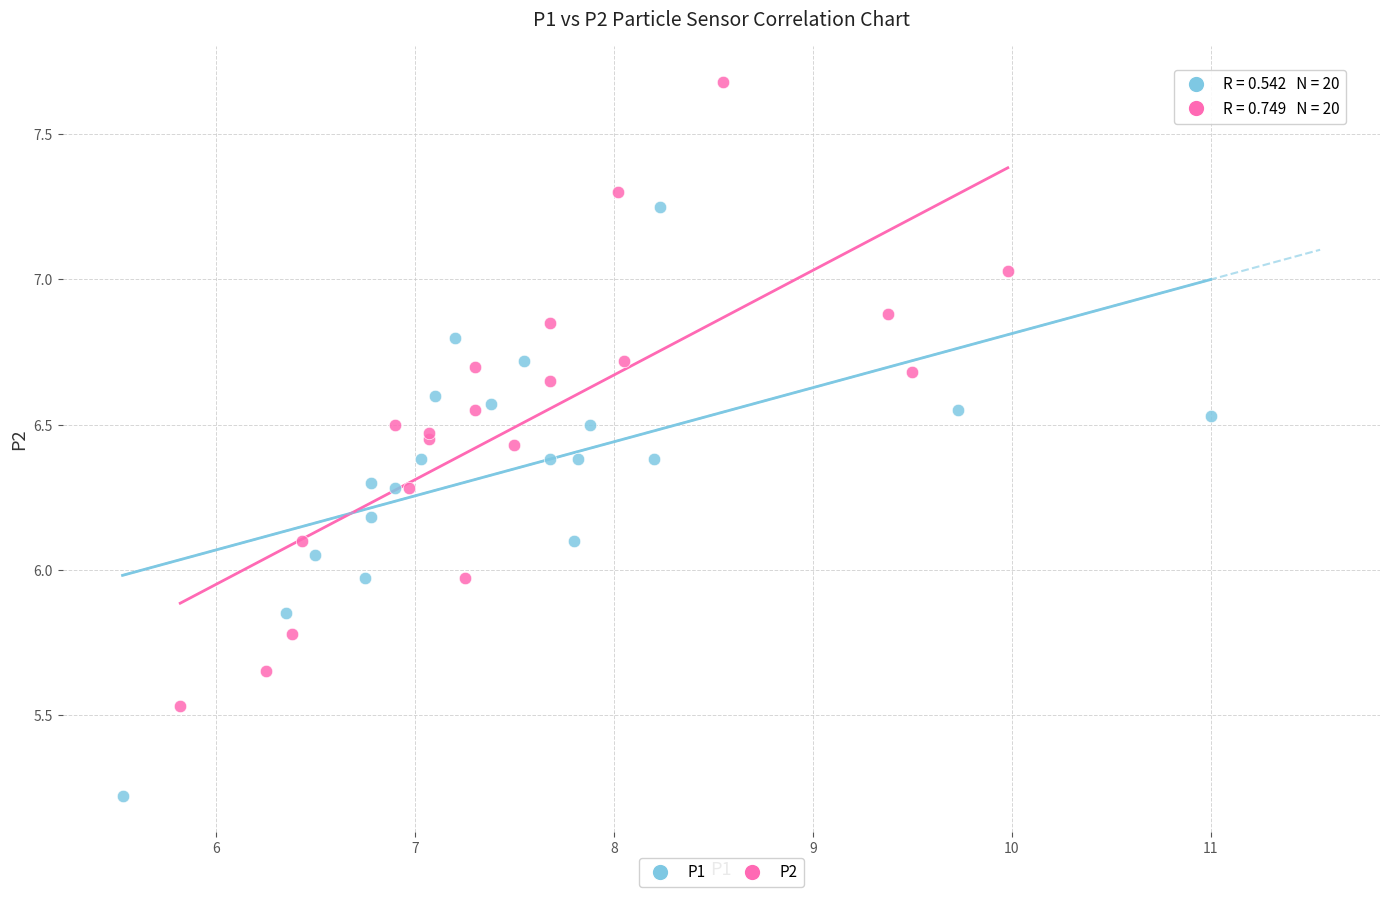

Which series reaches the maximum Y coordinate?

P2